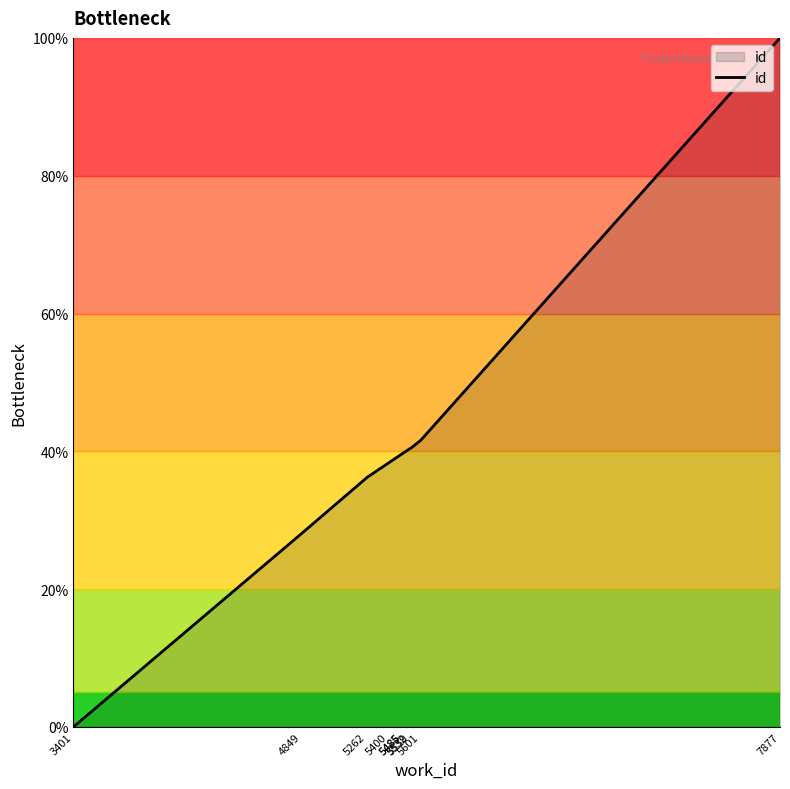

What is the difference between the second highest and minimum values?

41.6